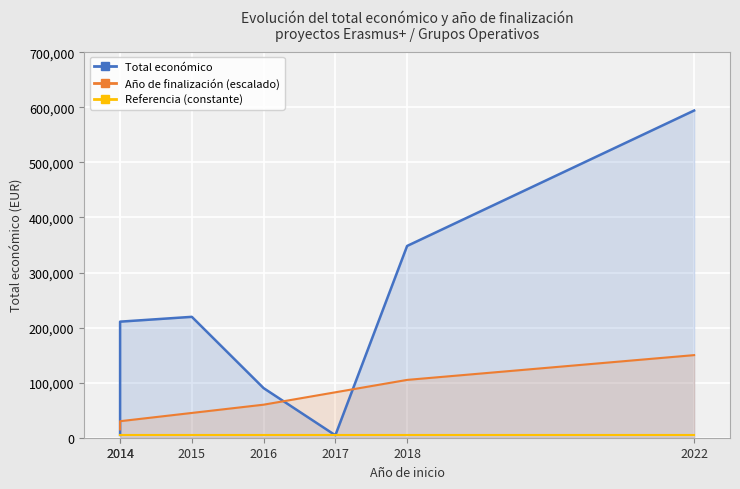

At which category is the sum across all series the highest?

2022